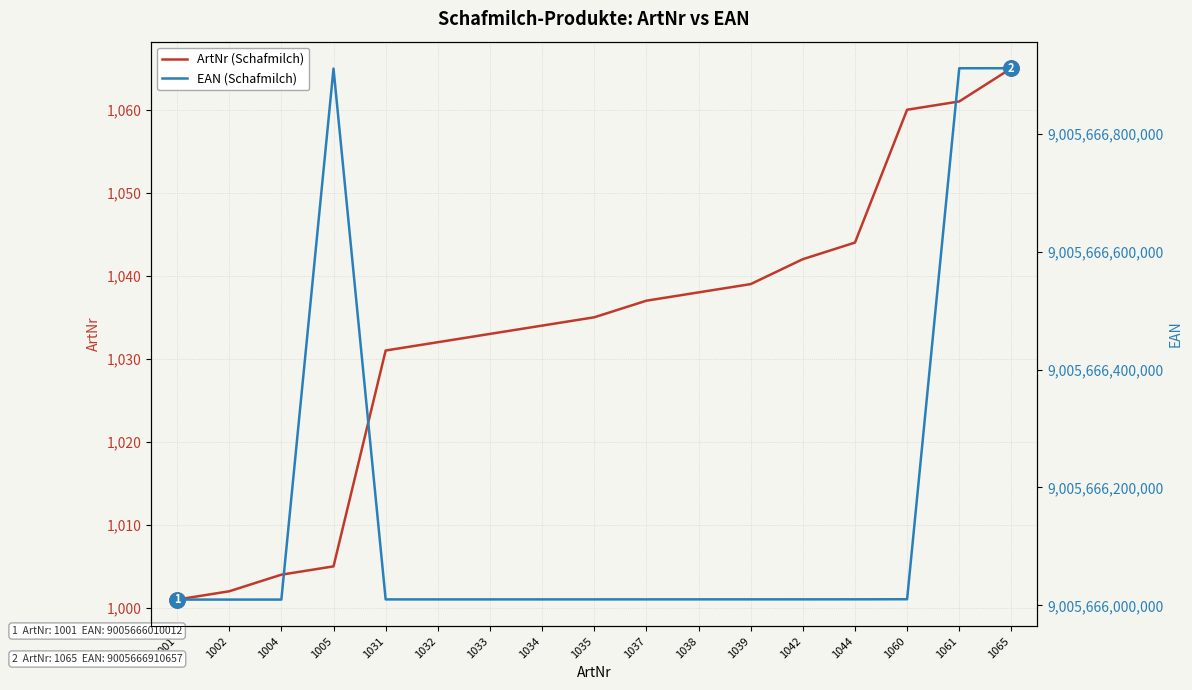

Which series has the largest total across all categories?

EAN (Schafmilch)